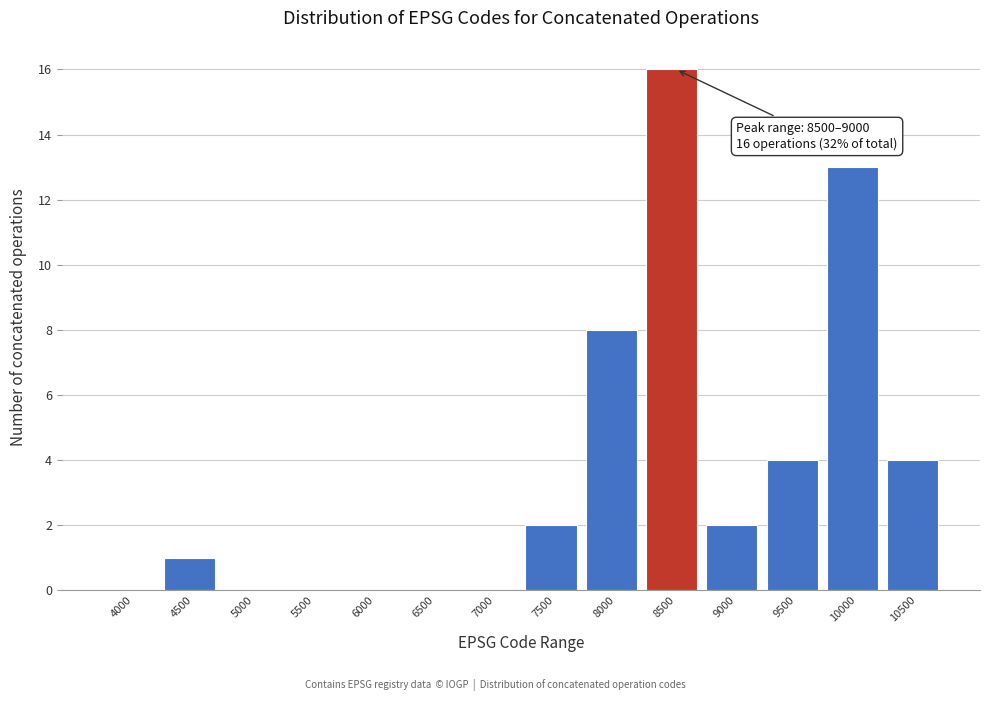

Reading left to right, transcribe all the data shown in this chart.

4000=0	4500=1	5000=0	5500=0	6000=0	6500=0	7000=0	7500=2	8000=8	8500=16	9000=2	9500=4	10000=13	10500=4